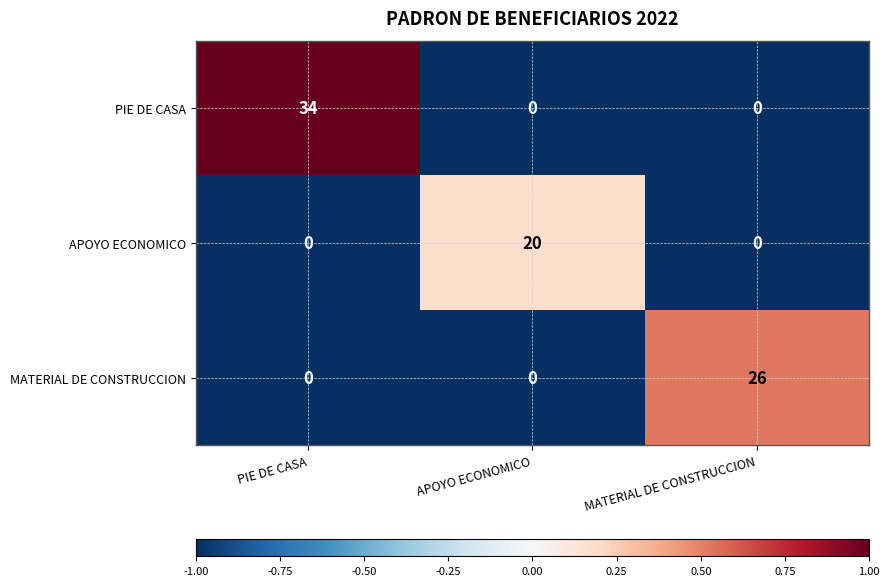

At which category is the sum across all series the highest?

PIE DE CASA